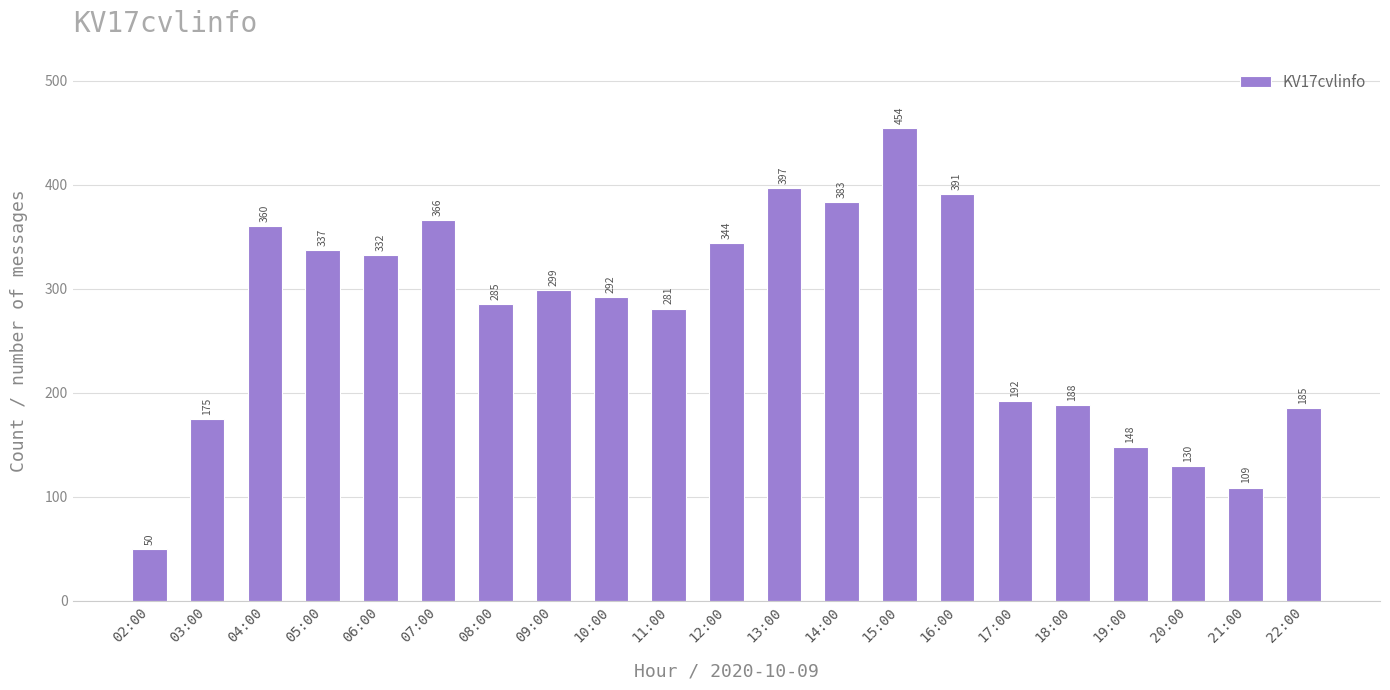

List the labels in order of value, largest first.

15:00, 13:00, 16:00, 14:00, 07:00, 04:00, 12:00, 05:00, 06:00, 09:00, 10:00, 08:00, 11:00, 17:00, 18:00, 22:00, 03:00, 19:00, 20:00, 21:00, 02:00